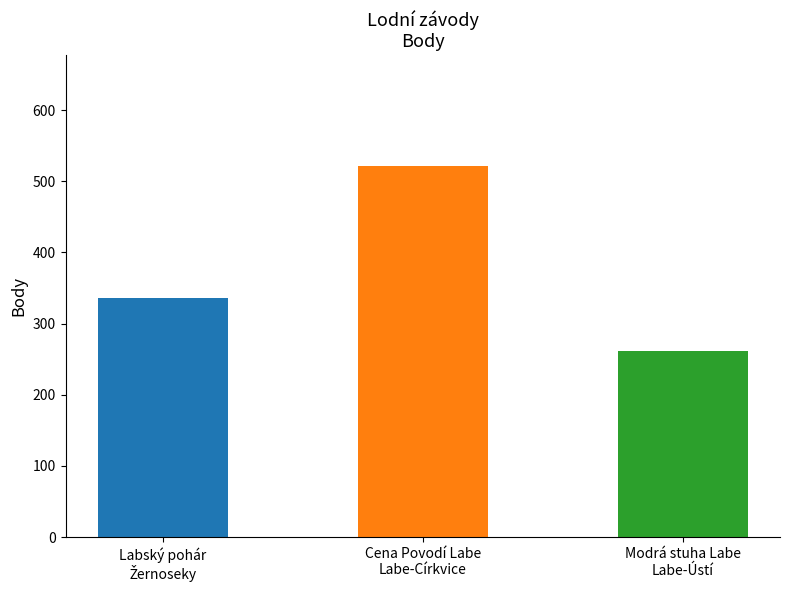

Approximately how many times larger is the value at Cena Povodí Labe
Labe-Církvice compared to Modrá stuha Labe
Labe-Ústí?

2.0